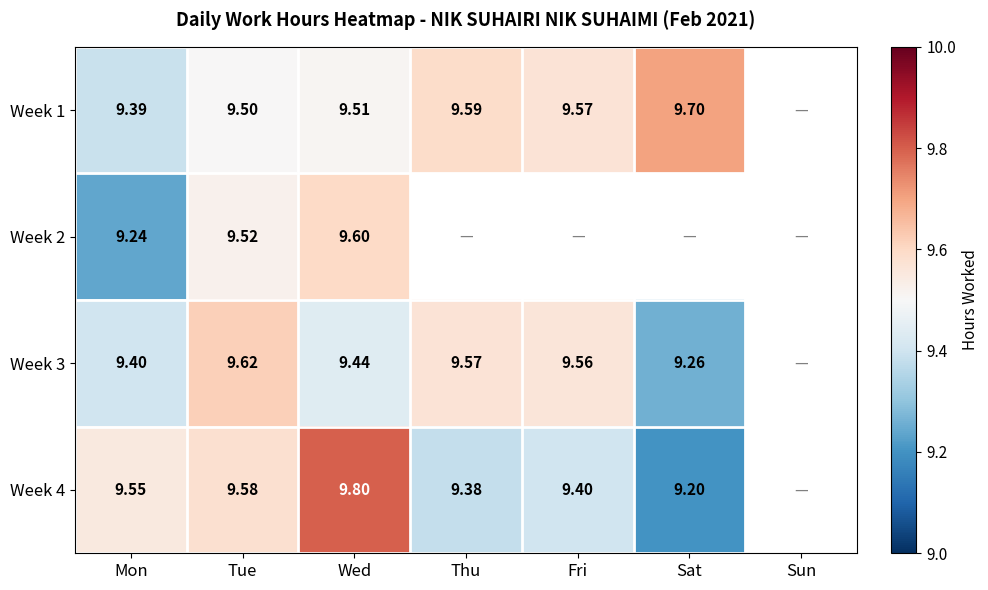

Between Tue and Fri, which is larger?

Fri